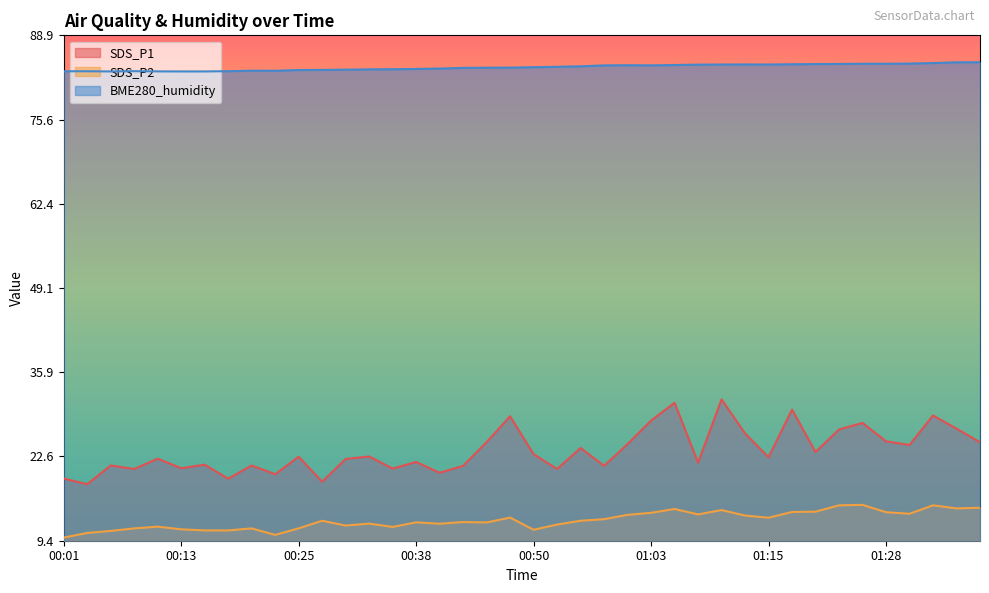

Is the value of SDS_P2 at 00:20 greater than the value of BME280_humidity at 00:45?

No